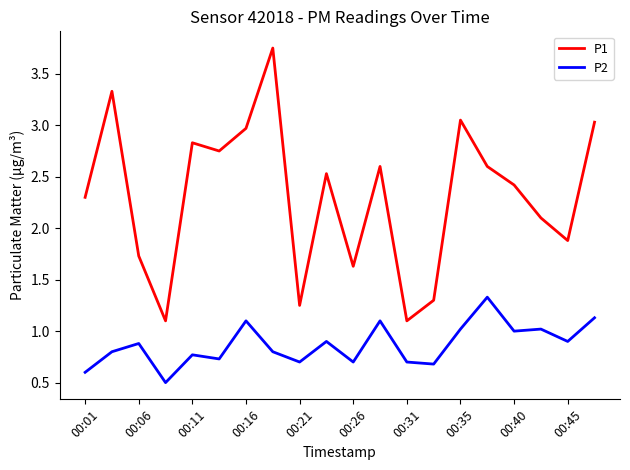

Does the chart display data point markers on the line(s)?

No